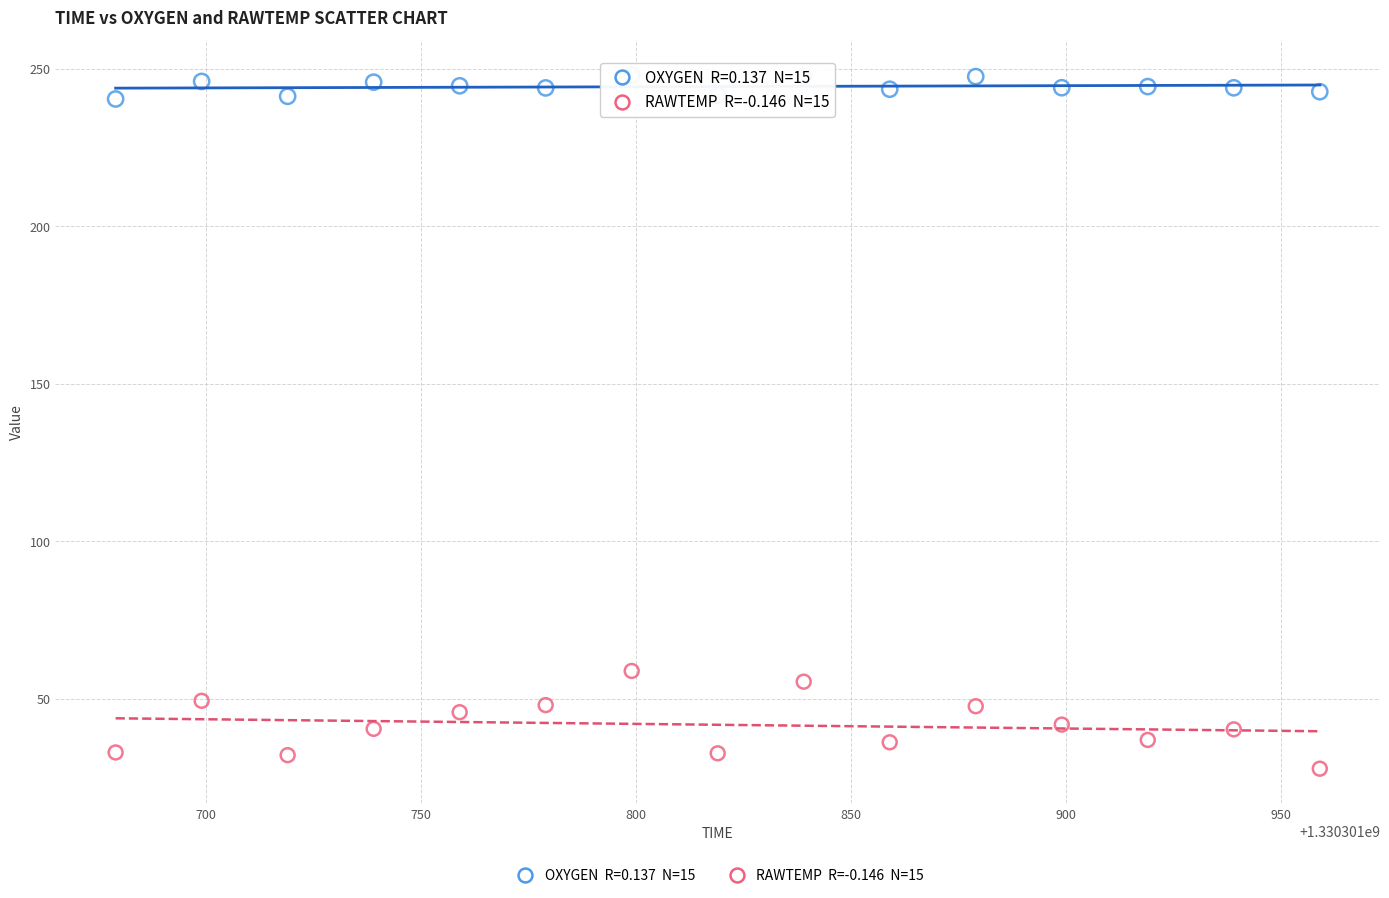

Across all series, what Y value is closest to 137?

58.8